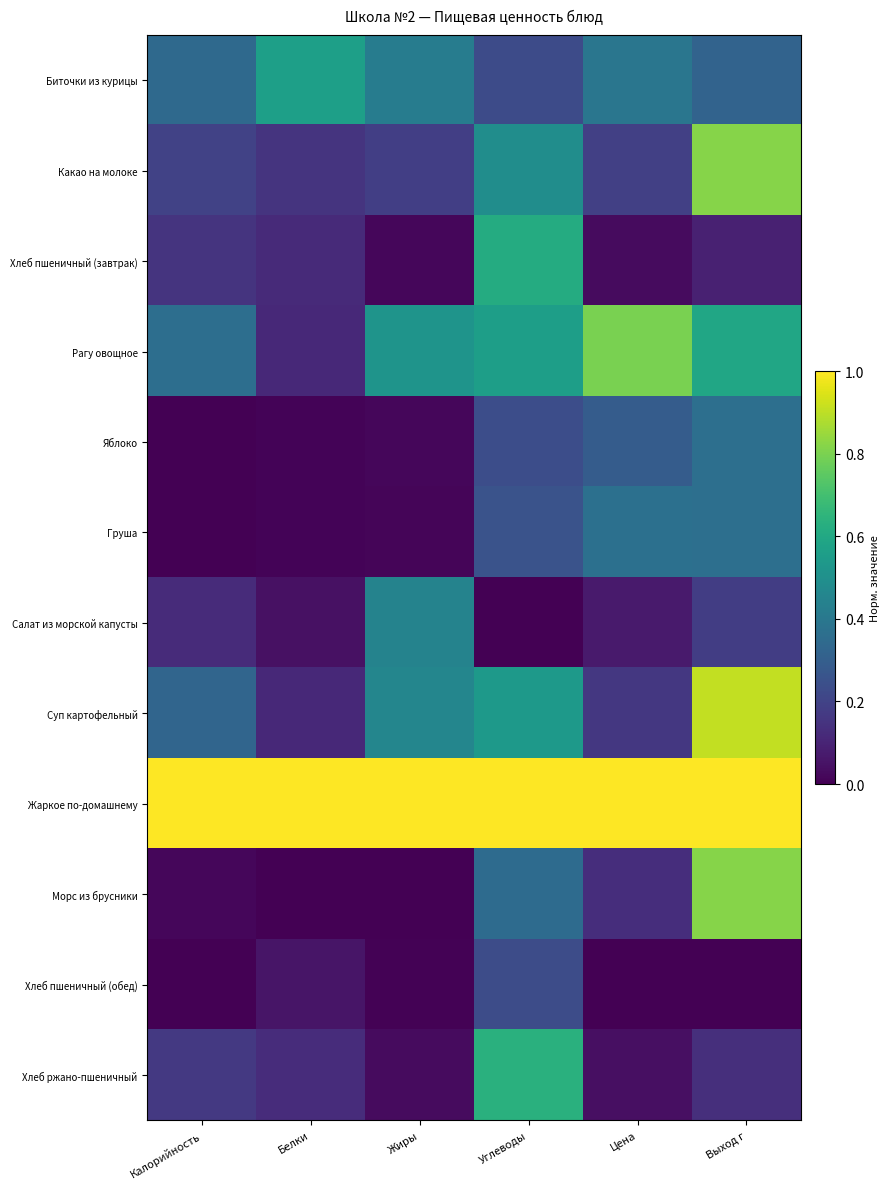

Which label corresponds to the largest value in the chart?

Калорийность